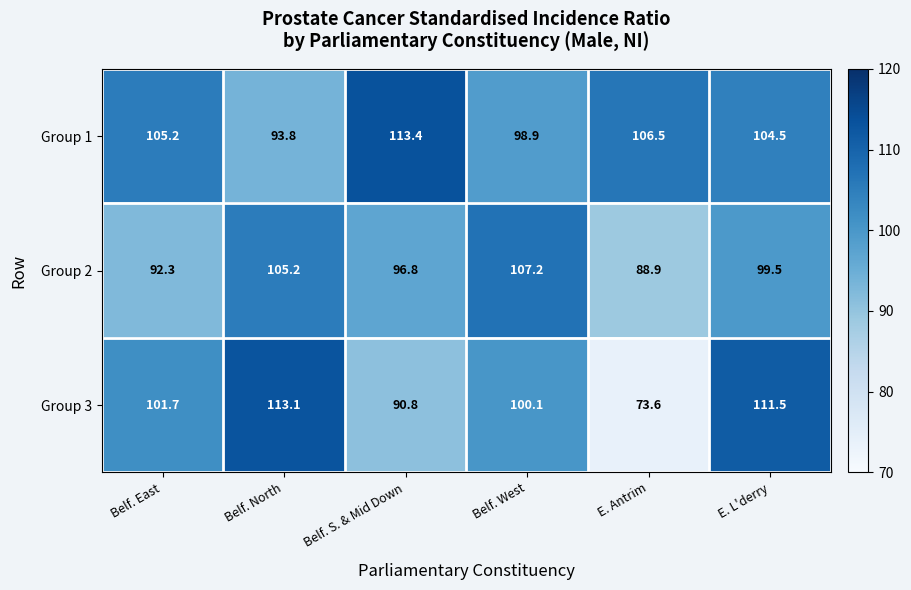

What is the average value of the Group 3 series?

98.5